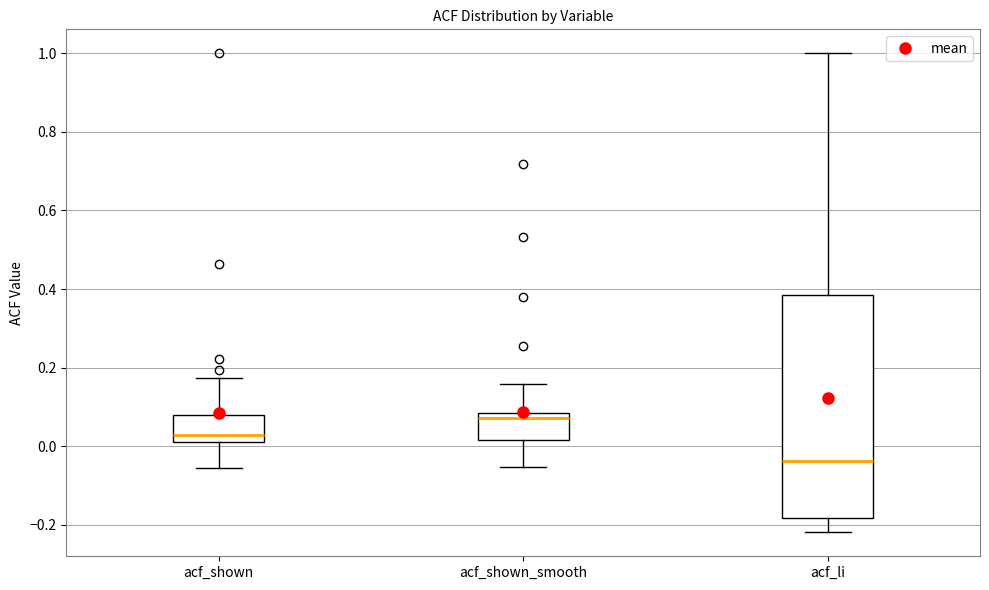

Reading left to right, read every box against the y-axis: the position of its median line, the range the box covers, and the ends of its whiskers. The values are not printed on the chart, so give them approximately, as read against the axis.

acf_shown: median 0.02 (just above the box's lower edge), box 0.02 to 0.08, whiskers -0.06 to 0.18
acf_shown_smooth: median 0.08 (just below the box's upper edge), box 0.02 to 0.08, whiskers -0.06 to 0.16
acf_li: median -0.04, box -0.18 to 0.38, whiskers -0.22 to 1.00